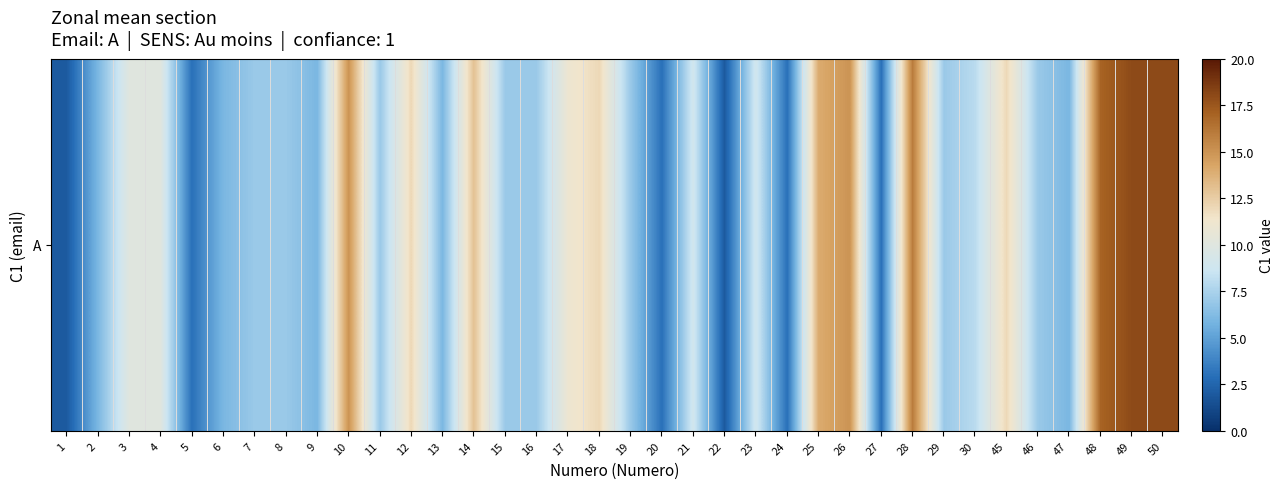

Reading left to right, what are all the values shown in this chart?

2	6	10	10	3	6	7	7	6	15	7	12	6	13	7	7	11	12	7	3	9	2	9	3	14	15	3	16	7	8	12	7	6	17	18	18